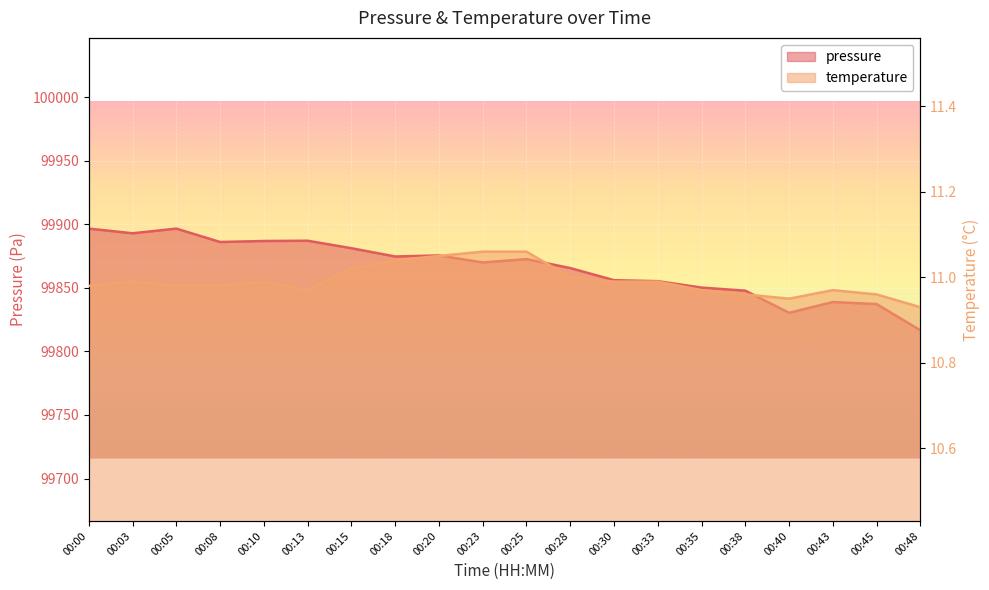

How many lines are shown in the chart?

2